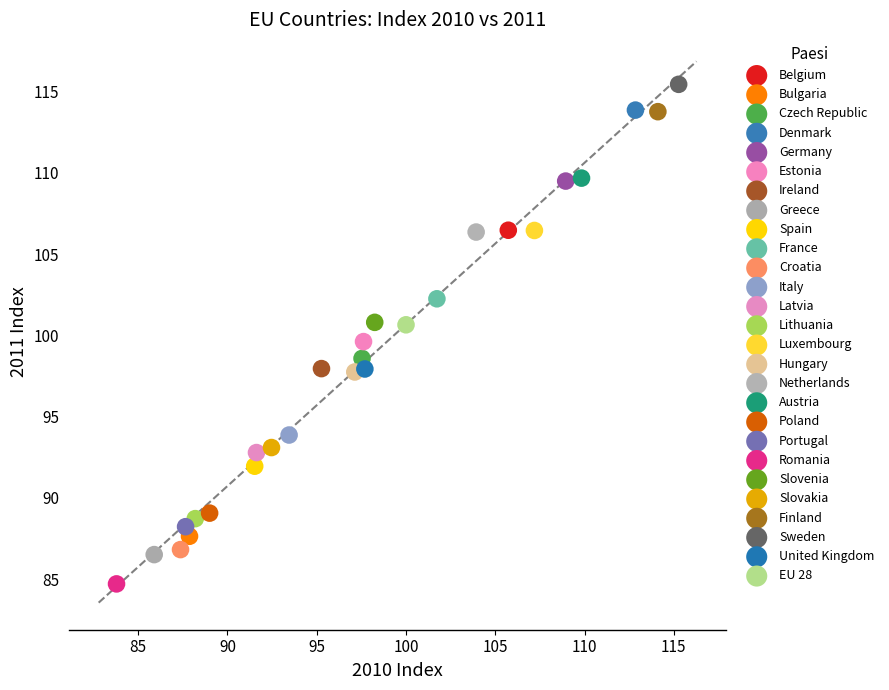

Which series contains the lowest Y value?

Romania